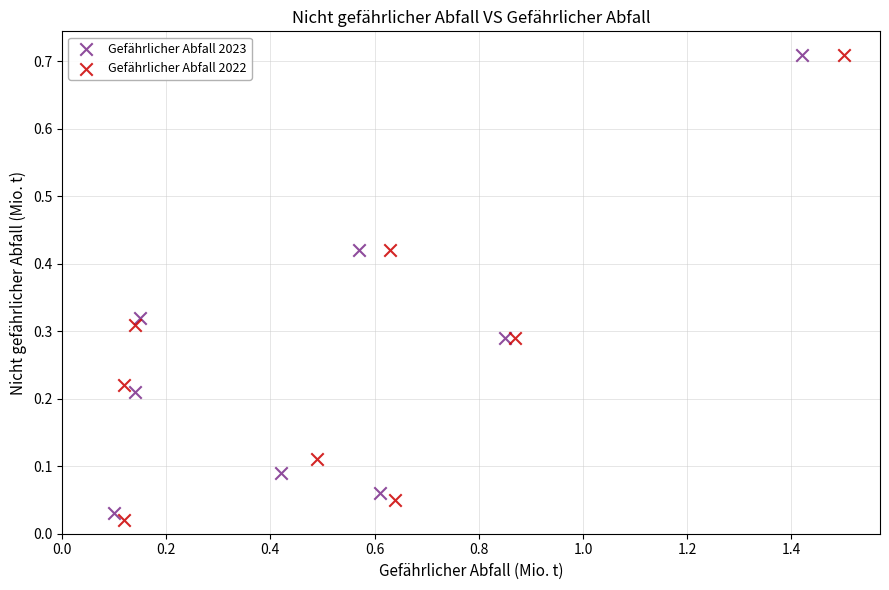

What are all the series names shown in the legend?

Gefährlicher Abfall 2023, Gefährlicher Abfall 2022